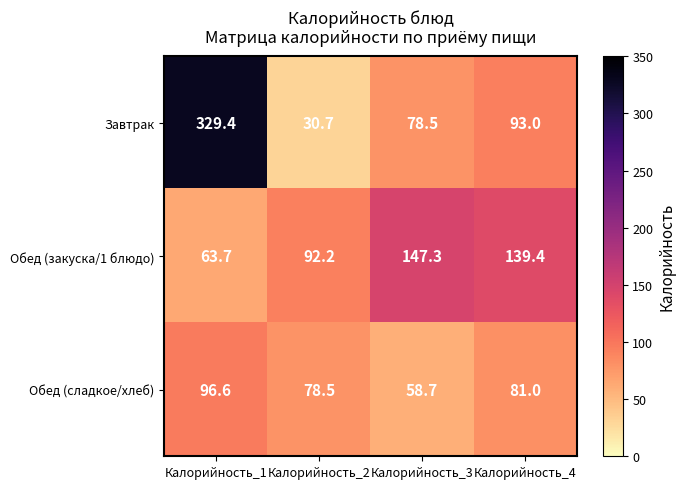

Reading left to right, what are all the values shown in this chart?

Завтрак: 329.4	30.7	78.5	93.0
Обед (закуска/1 блюдо): 63.7	92.2	147.3	139.4
Обед (сладкое/хлеб): 96.6	78.5	58.7	81.0